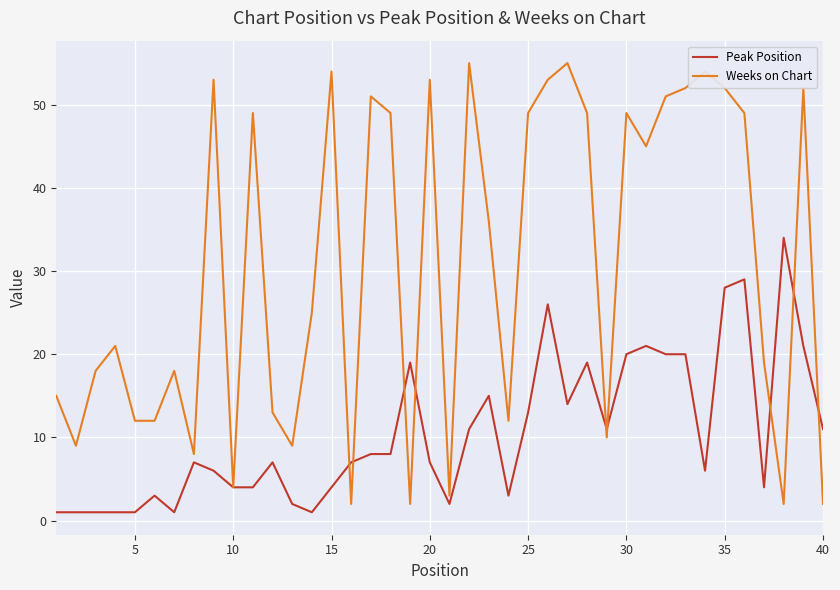

True or false: Peak Position and Weeks on Chart cross at least once.

True